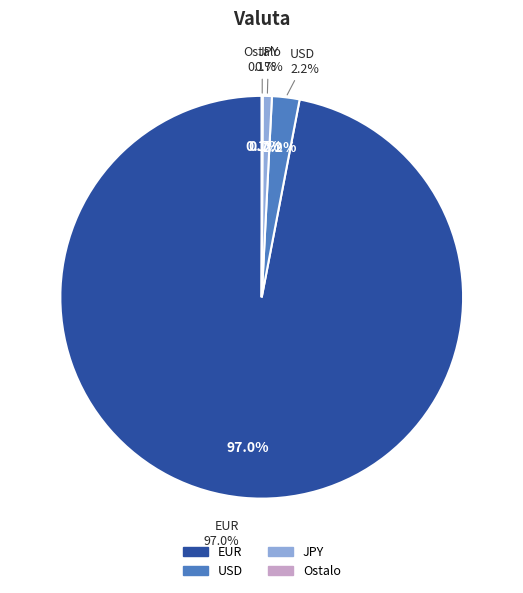

How much of the chart is everything except Ostalo?

99.9%